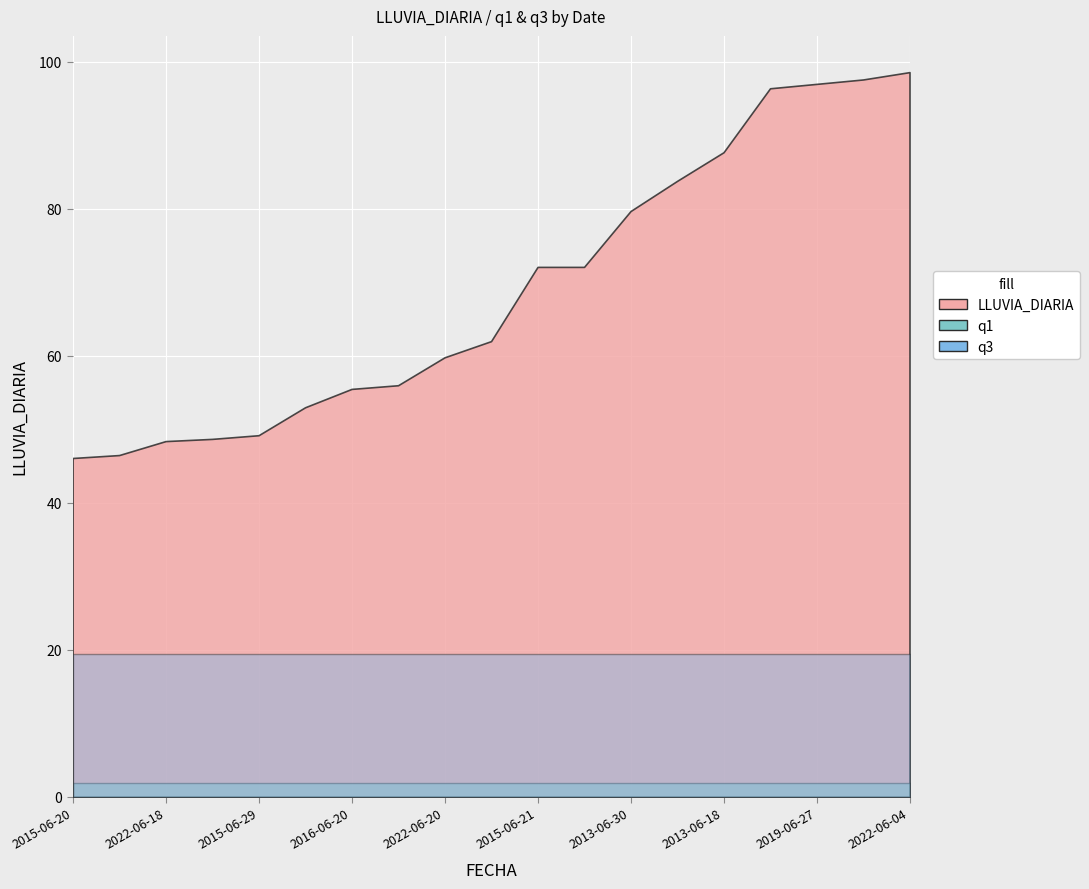

What is the total value across all series at 2022-06-18?

69.7